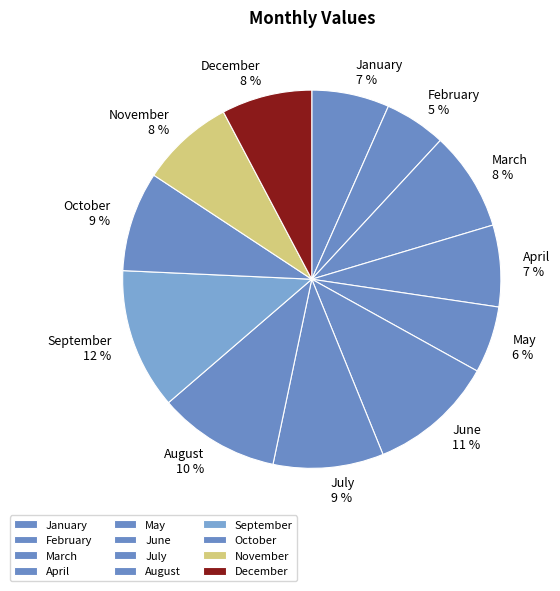

Combined, do August and April account for over 50%?

No